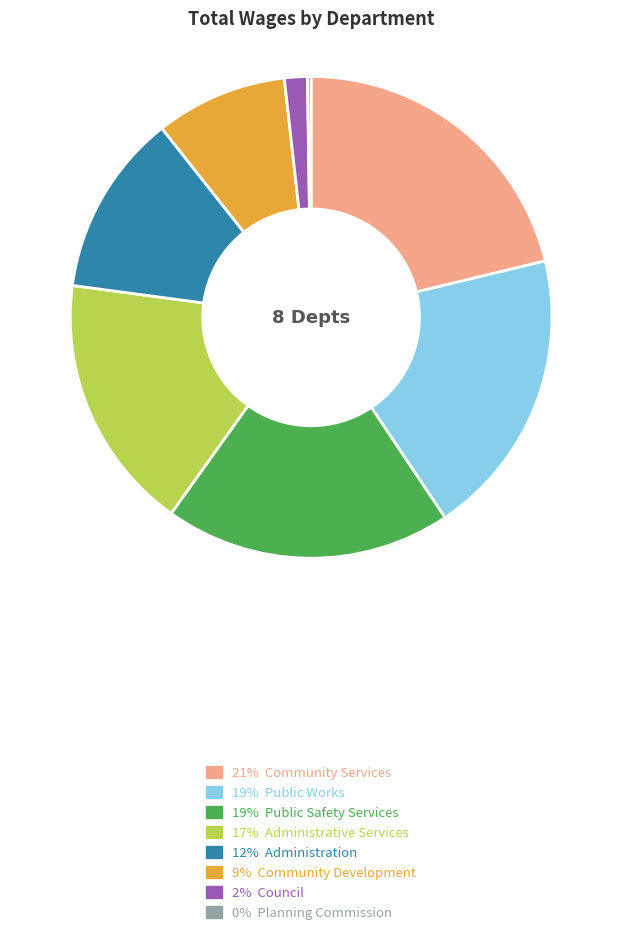

Is there a majority slice in this chart?

No